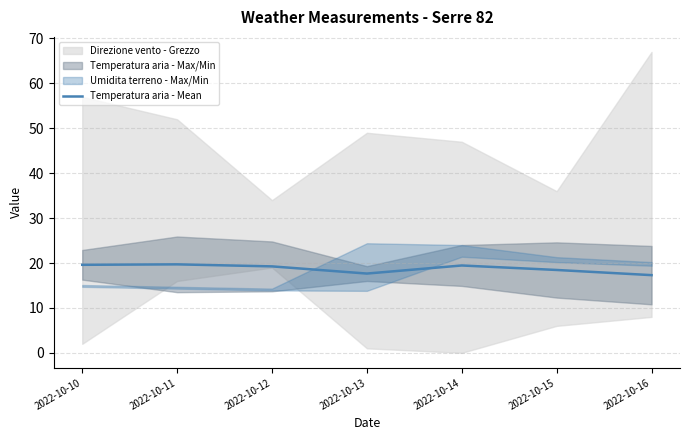

Rank the categories by value from highest to lowest.

2022-10-11, 2022-10-10, 2022-10-14, 2022-10-12, 2022-10-15, 2022-10-13, 2022-10-16